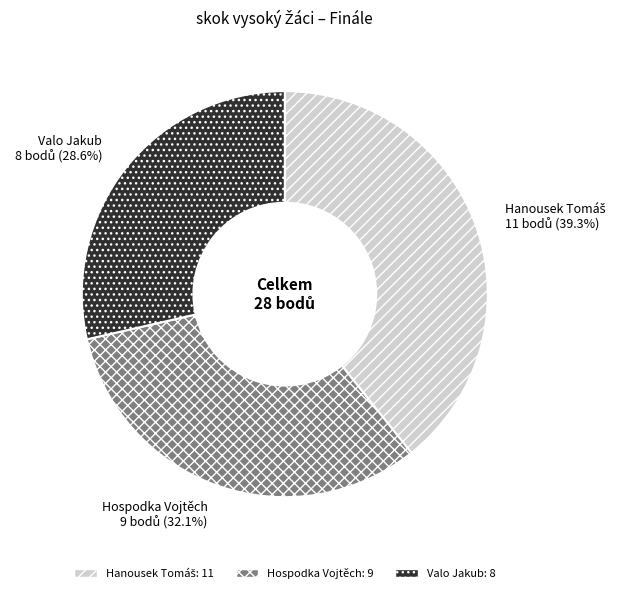

Which slice is the smallest?

Valo Jakub